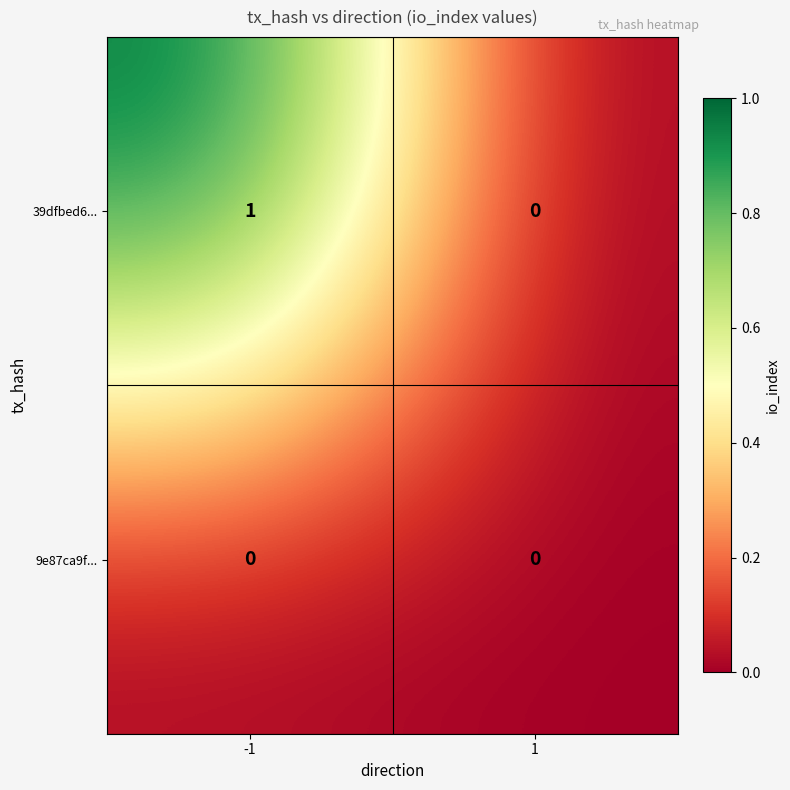

Which series has the largest total across all categories?

39dfbed6...